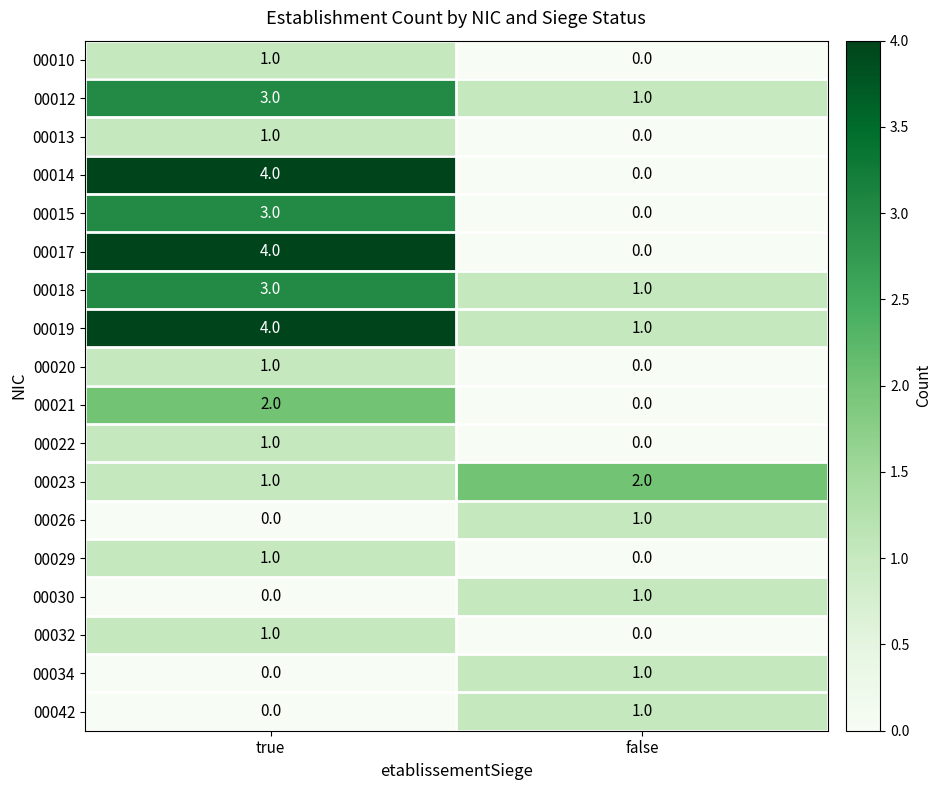

Which series has the largest total across all categories?

00019